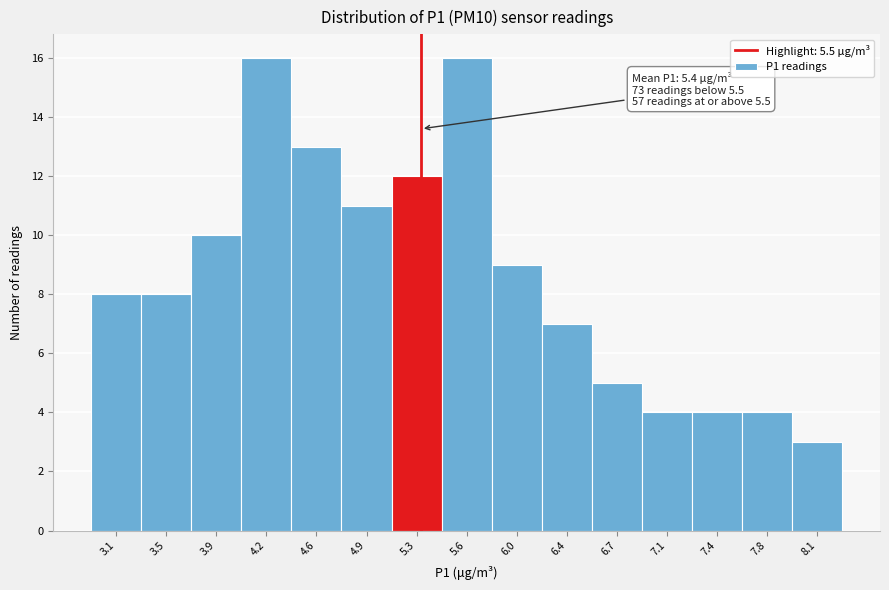

Reading left to right, what are all the values shown in this chart?

3.1=8	3.5=8	3.9=10	4.2=16	4.6=13	4.9=11	5.3=12	5.6=16	6.0=9	6.4=7	6.7=5	7.1=4	7.4=4	7.8=4	8.1=3